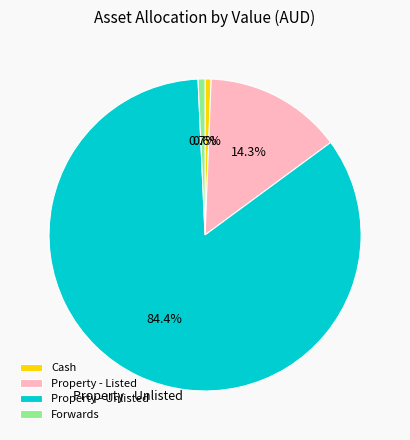

Count the number of slices in the pie.

4